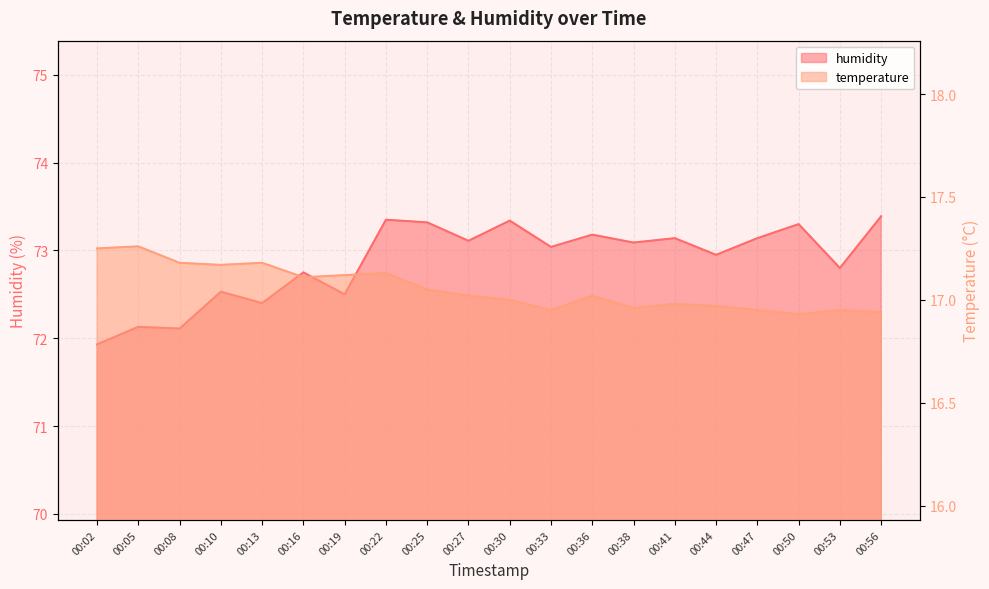

What is the approximate value of humidity at 00:56?

73.4